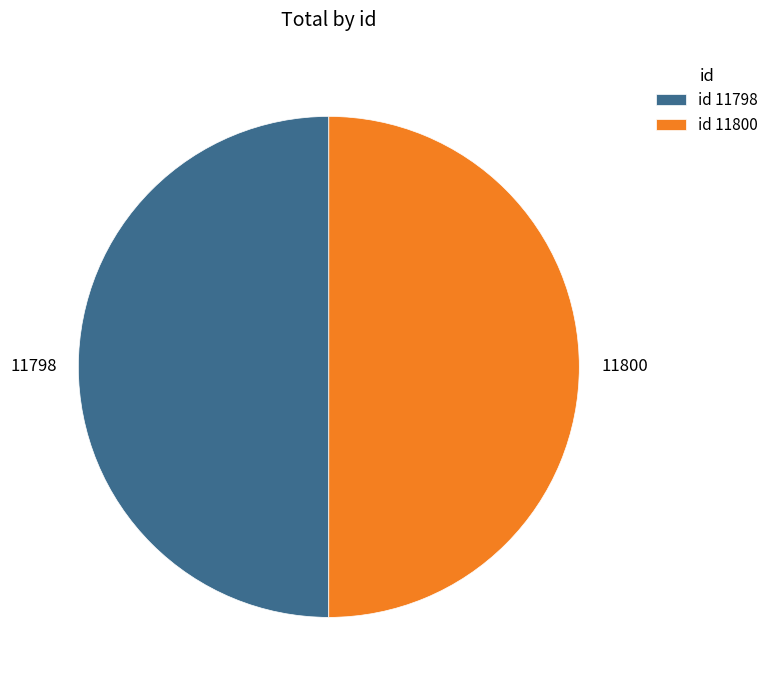

True or false: id 11798 accounts for 50% of the total.

True